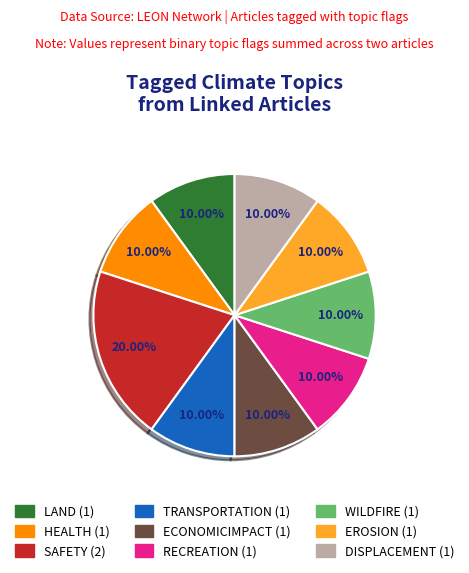

Count the number of slices in the pie.

9